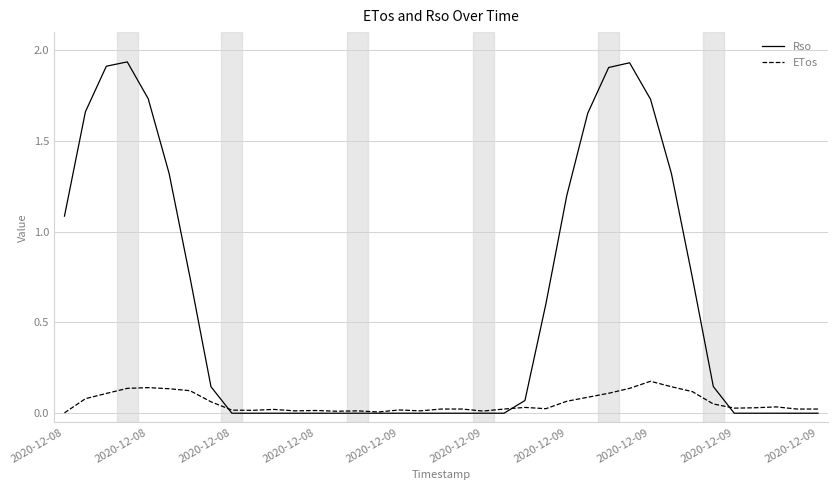

List the series in order of their overall mean, lowest first.

ETos, Rso